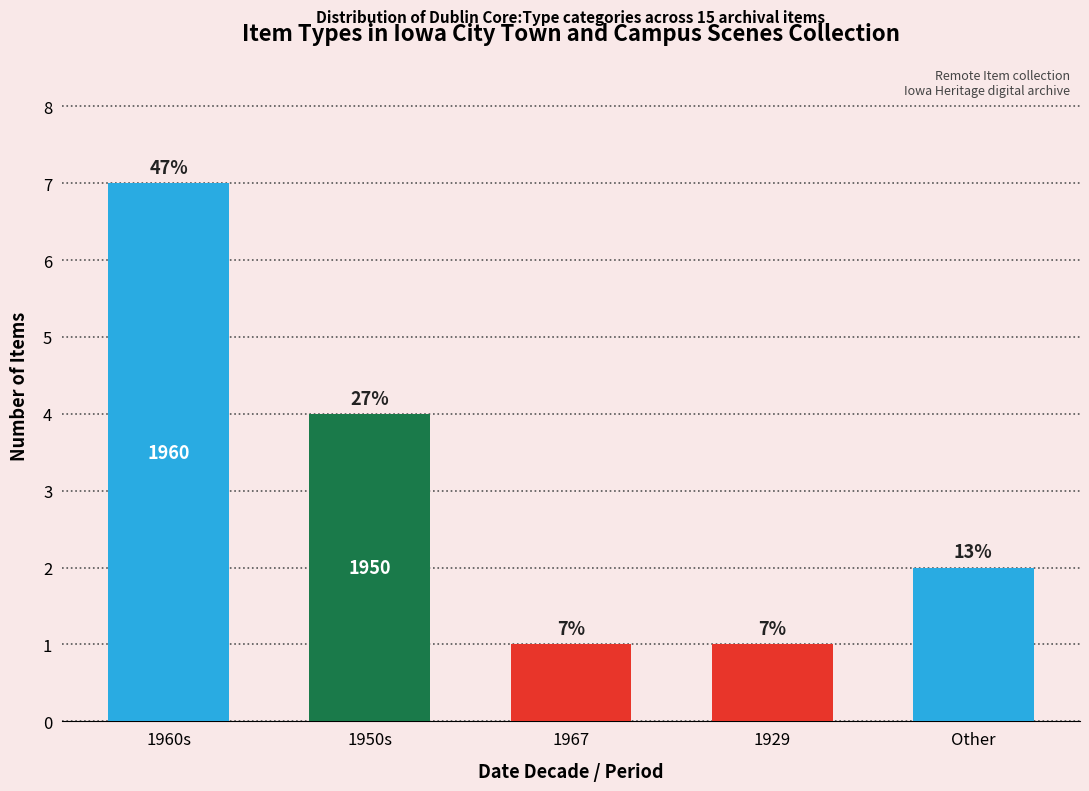

What position from the left is 1950s?

2